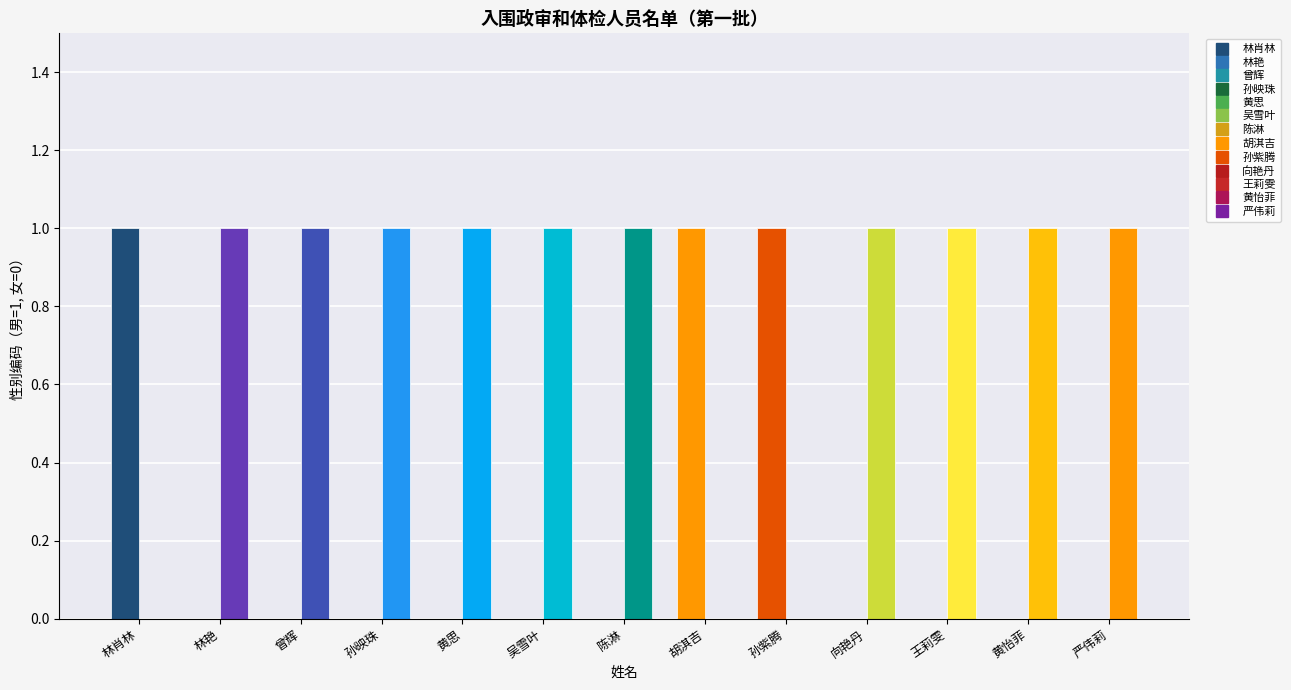

How many bars are there in each group?

2